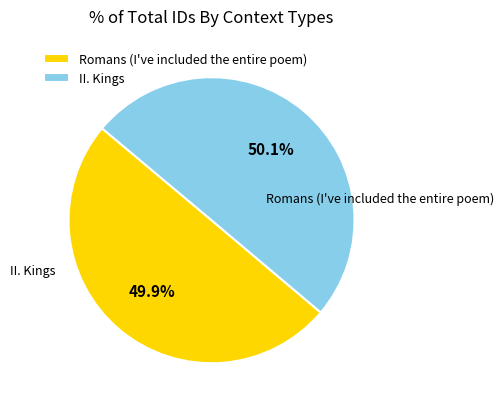

How many segments does this pie chart have?

2